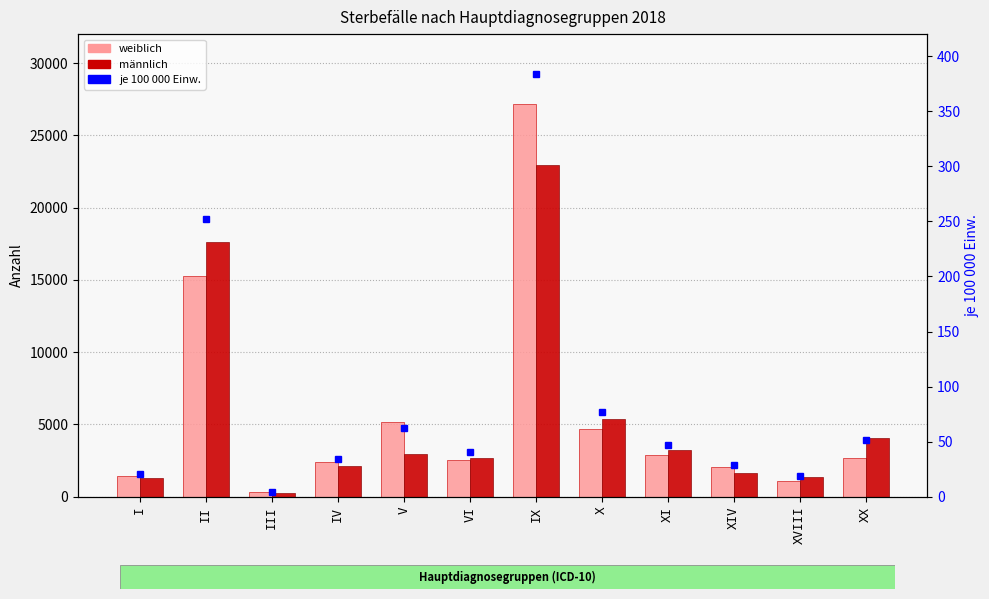

At how many categories does at least one series exceed 24832?

1